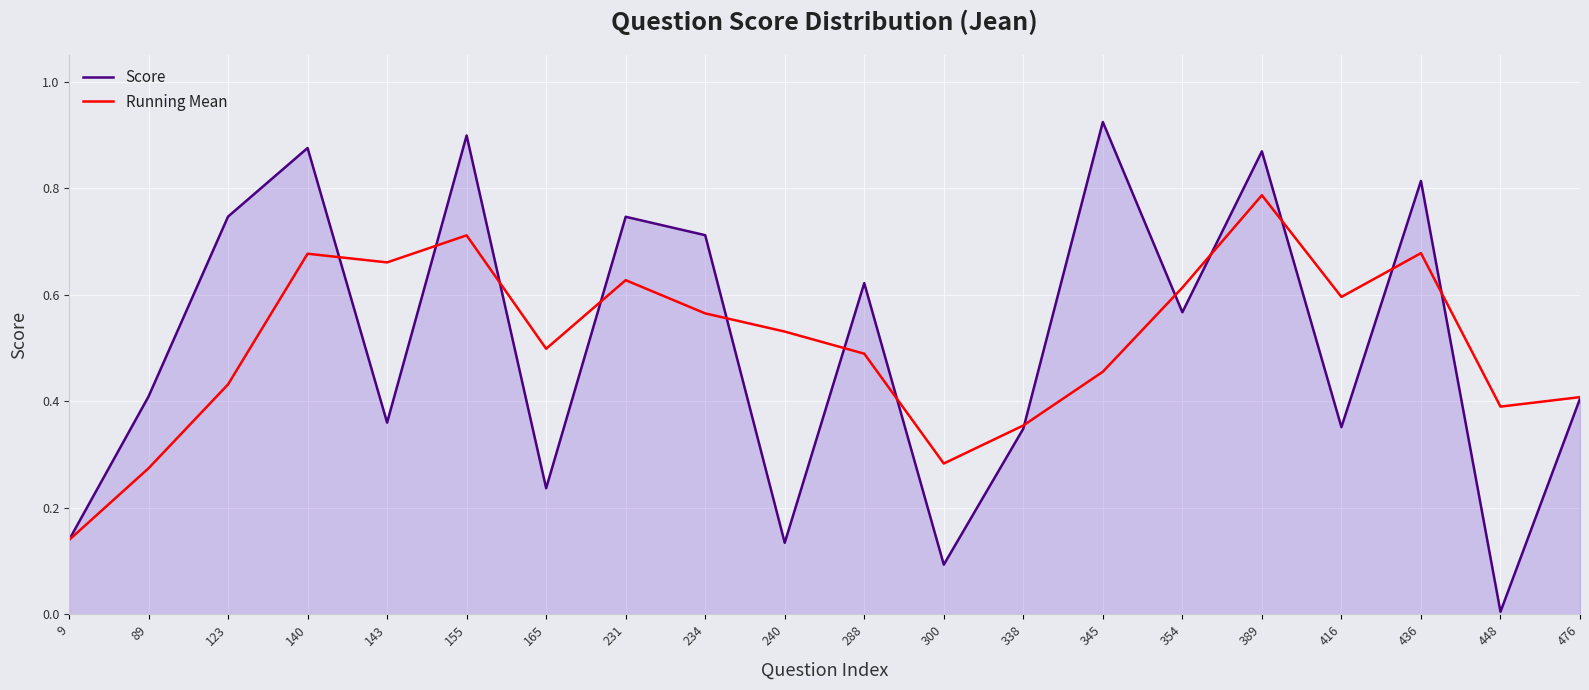

Is it true that Running Mean equals 0.5 at 89?

False